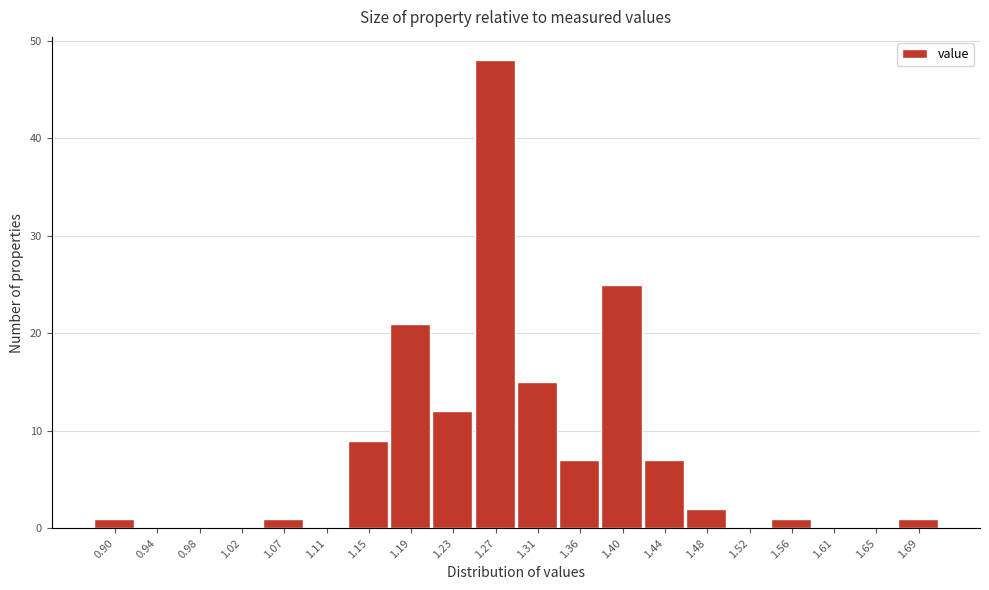

Reading left to right, list all the values displayed in this chart.

0.90=1	0.94=0	0.98=0	1.02=0	1.07=1	1.11=0	1.15=9	1.19=21	1.23=12	1.27=48	1.31=15	1.36=7	1.40=25	1.44=7	1.48=2	1.52=0	1.56=1	1.61=0	1.65=0	1.69=1